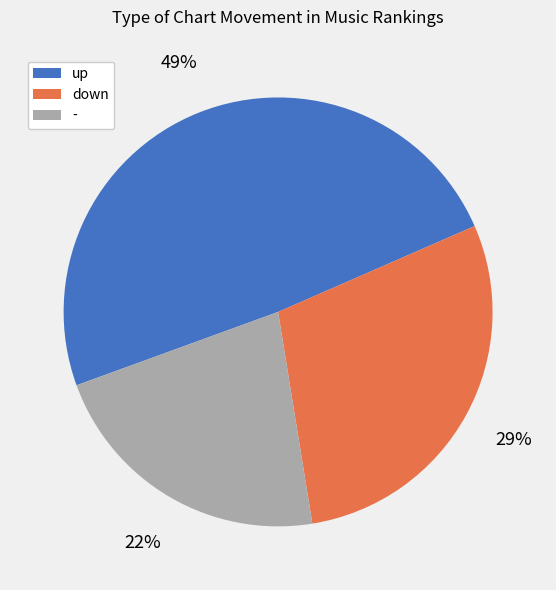

What is the ratio of the value at up to the value at down?

1.7